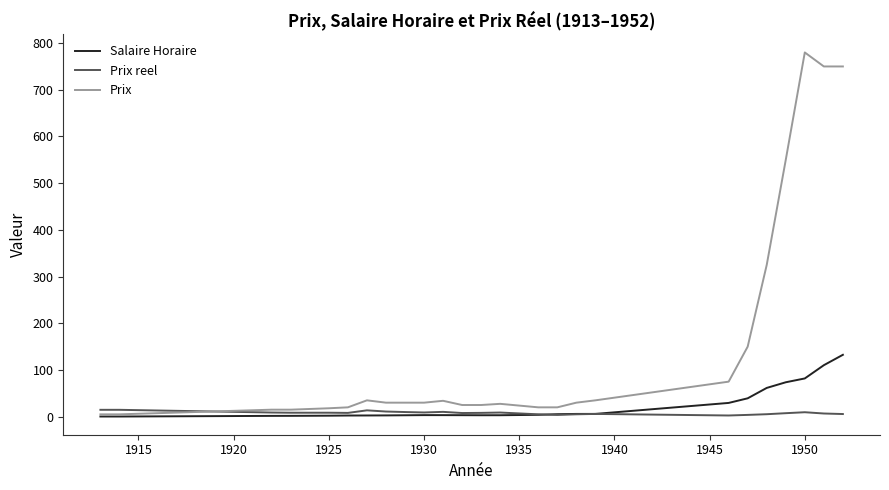

Rank the series by their maximum value, from lowest to highest.

Prix reel, Salaire Horaire, Prix